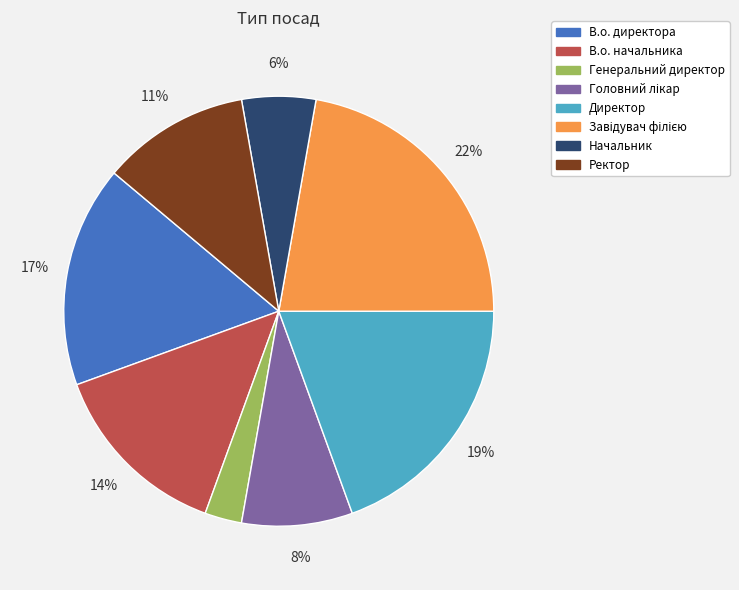

Is there a majority slice in this chart?

No